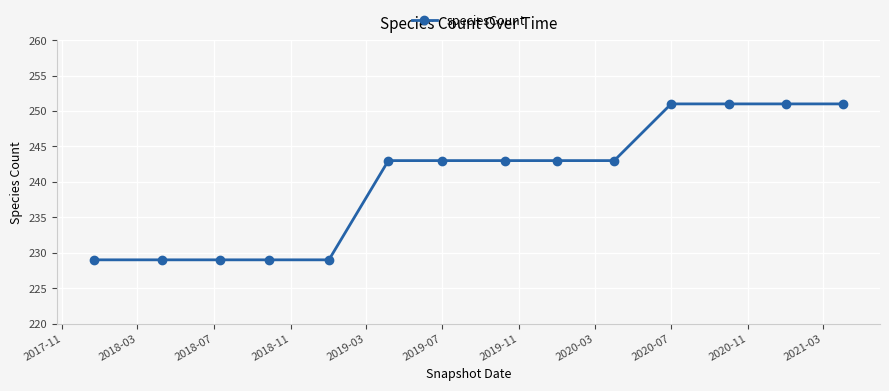

What is the difference between the maximum and minimum values?

22